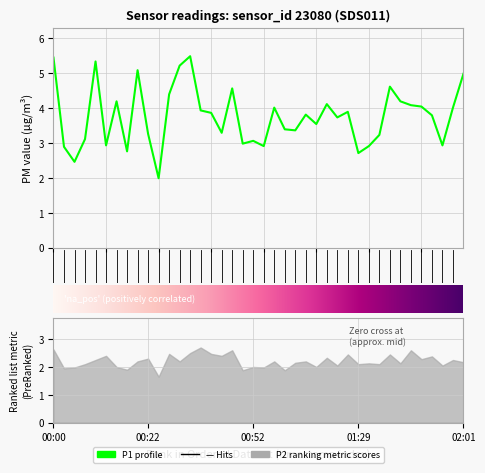

Which category has the highest value across all series?

00:32